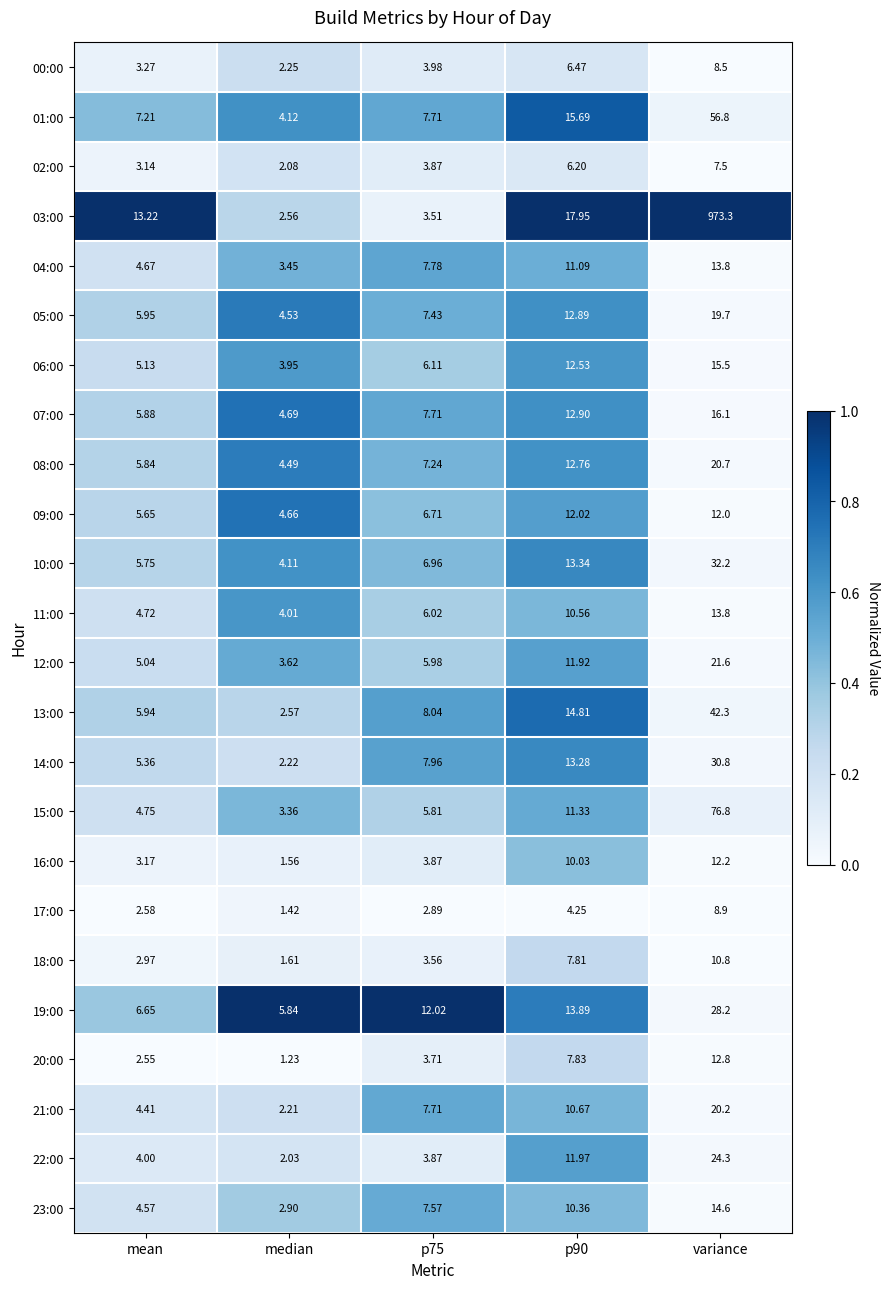

At which category is the sum across all series the highest?

variance